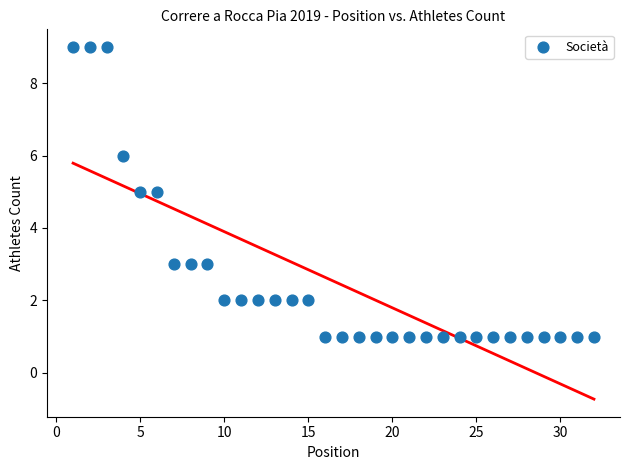

What is the range of X values (max minus min)?

31